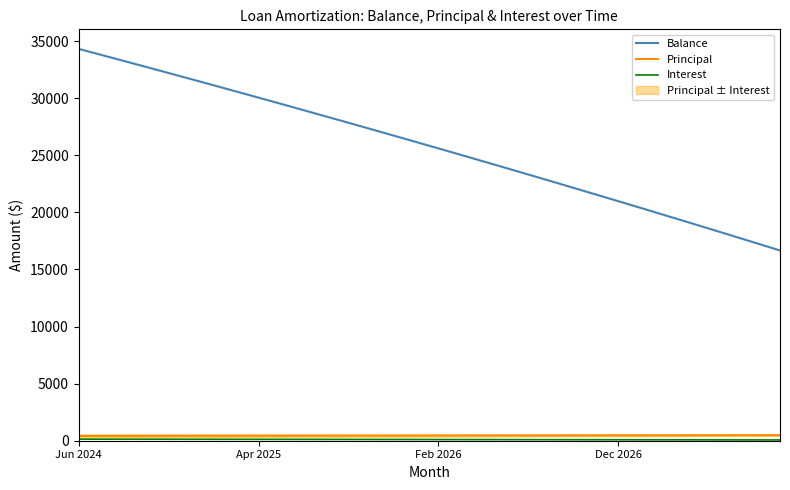

The Interest series shows 81.2 at 32. True or false?

True